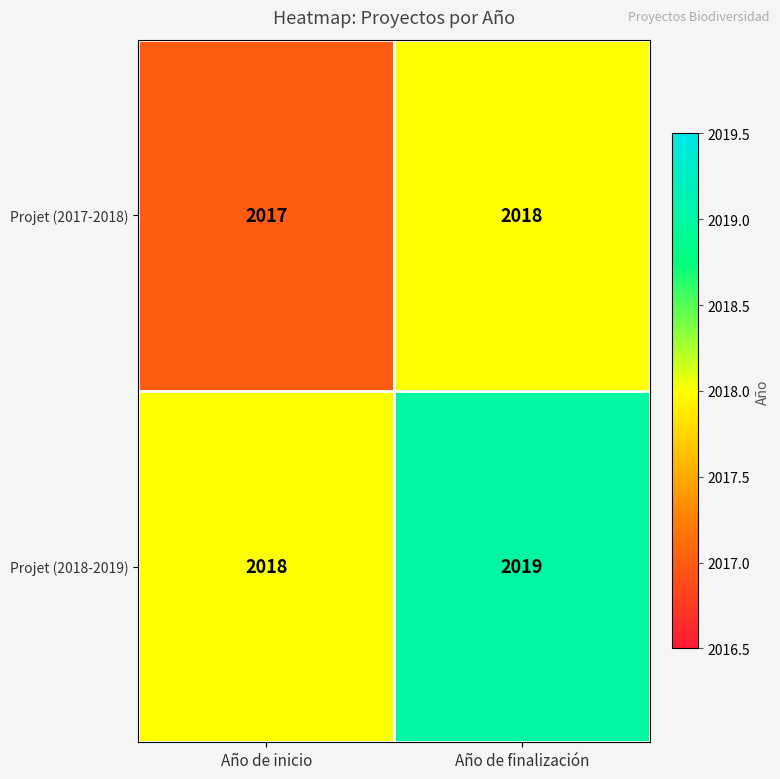

What is the difference between the highest and lowest values at Año de inicio?

1